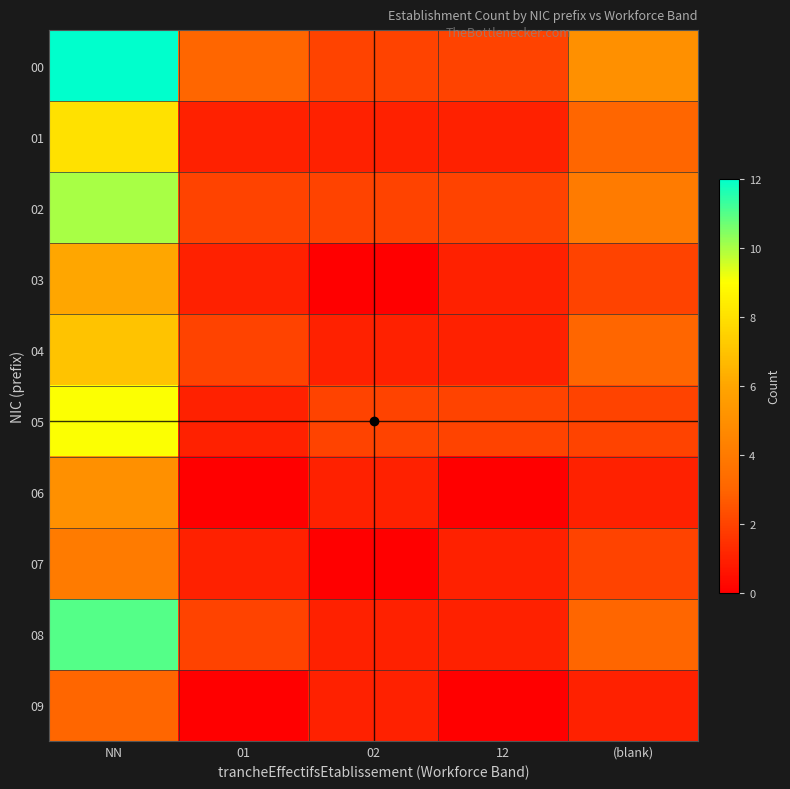

Which label corresponds to the largest value in the chart?

NN